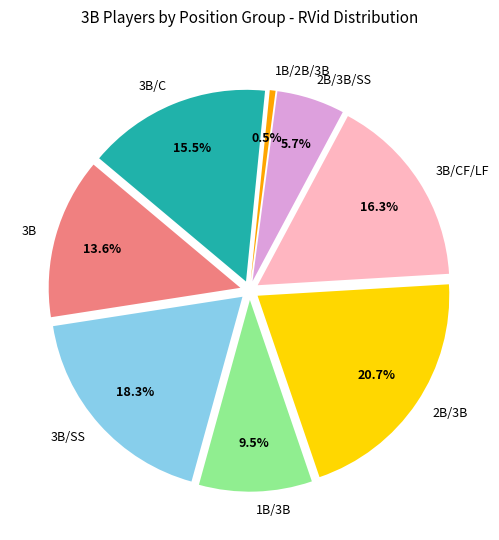

What is the largest slice in the pie chart?

2B/3B